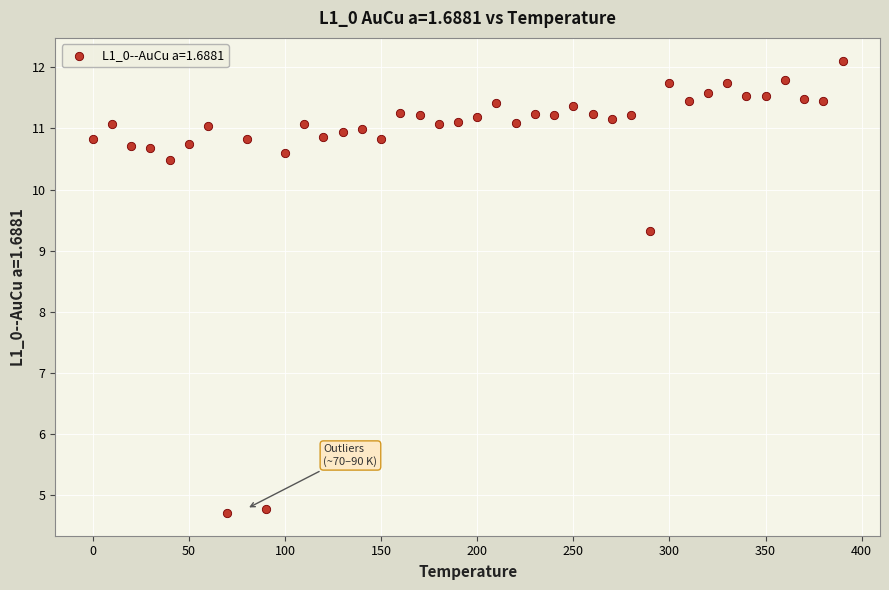

What Y value in the scatter plot is closest to 8?

9.3